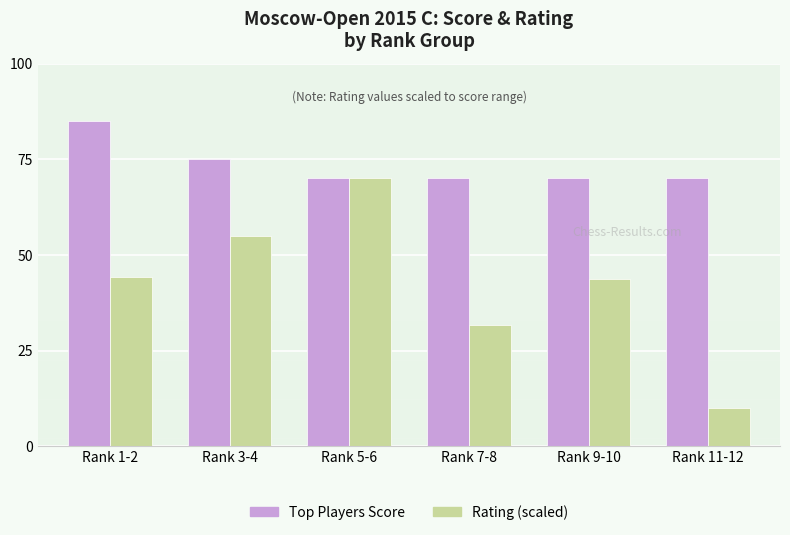

The Rating (scaled) series shows 31.7 at Rank 7-8. True or false?

True